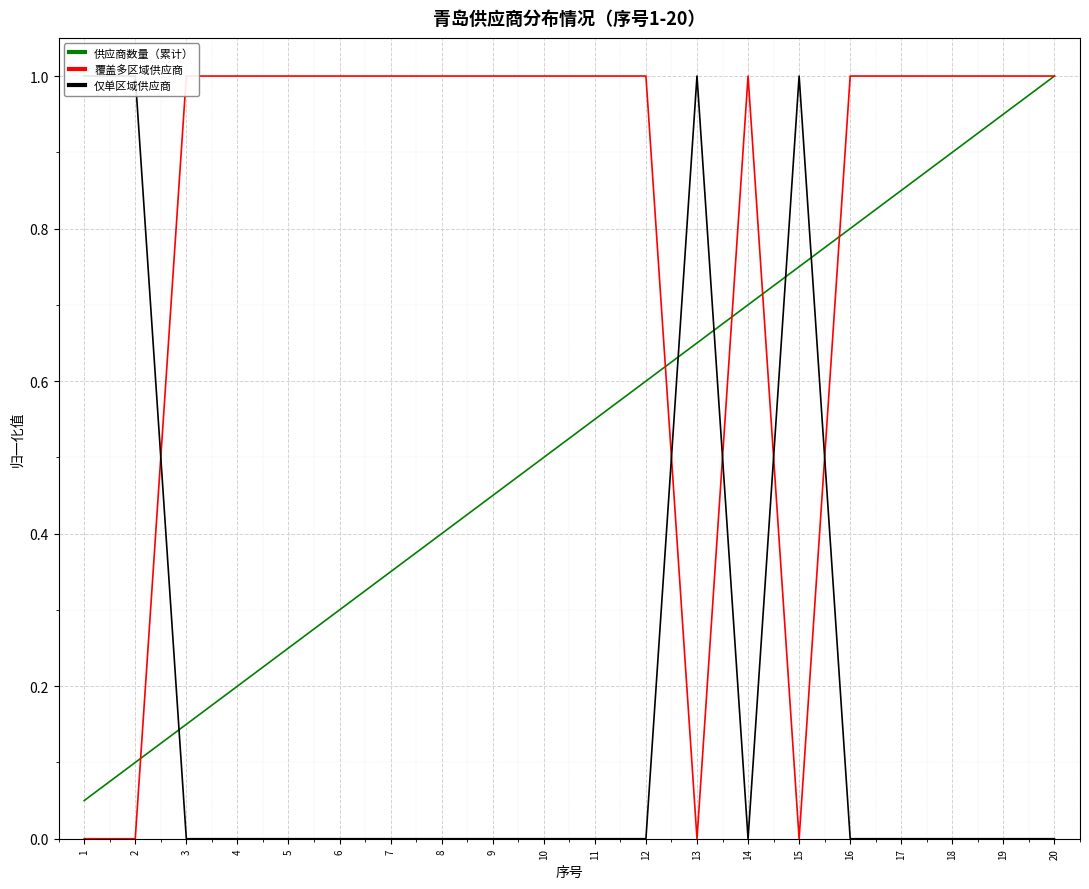

How many distinct data groups are displayed?

3